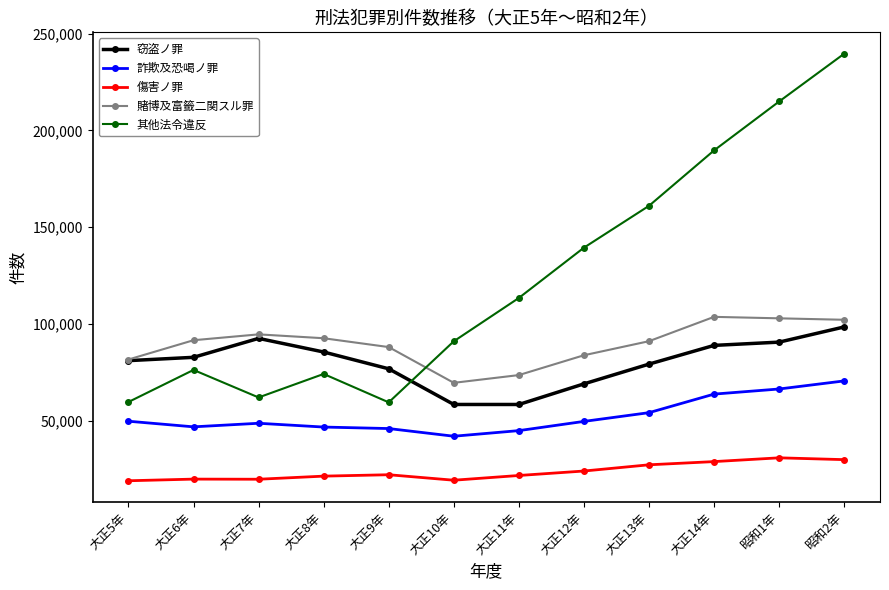

What are all the series names shown in the legend?

窃盗ノ罪, 詐欺及恐喝ノ罪, 傷害ノ罪, 賭博及富籤二関スル罪, 其他法令違反